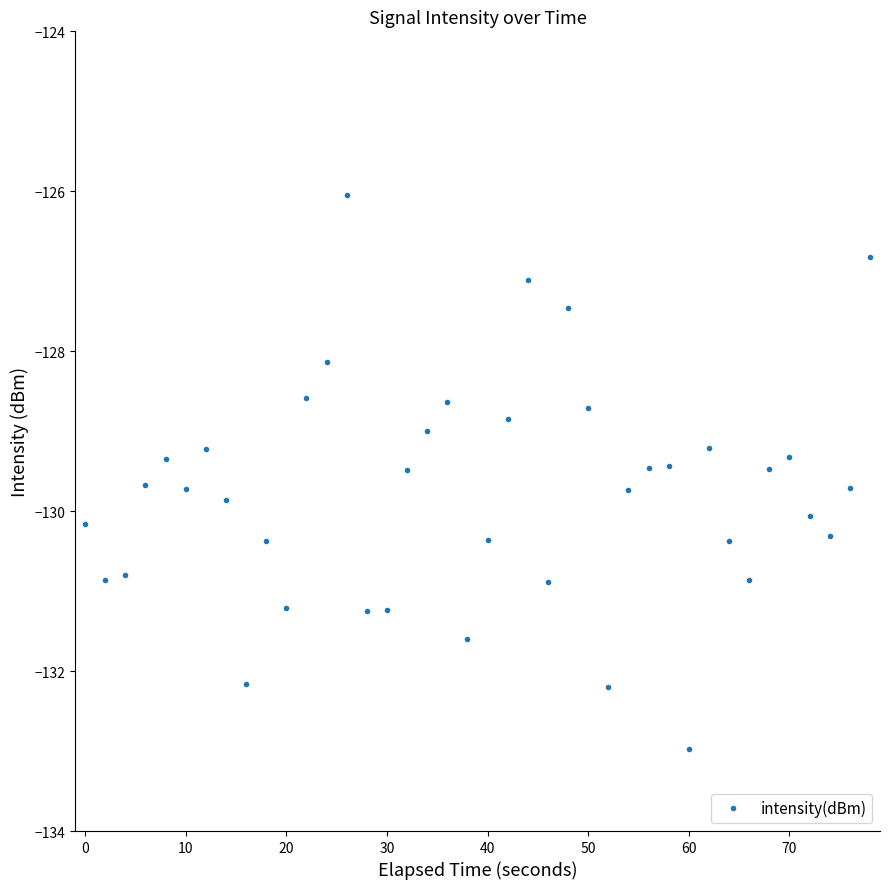

How many distinct data groups are displayed?

1